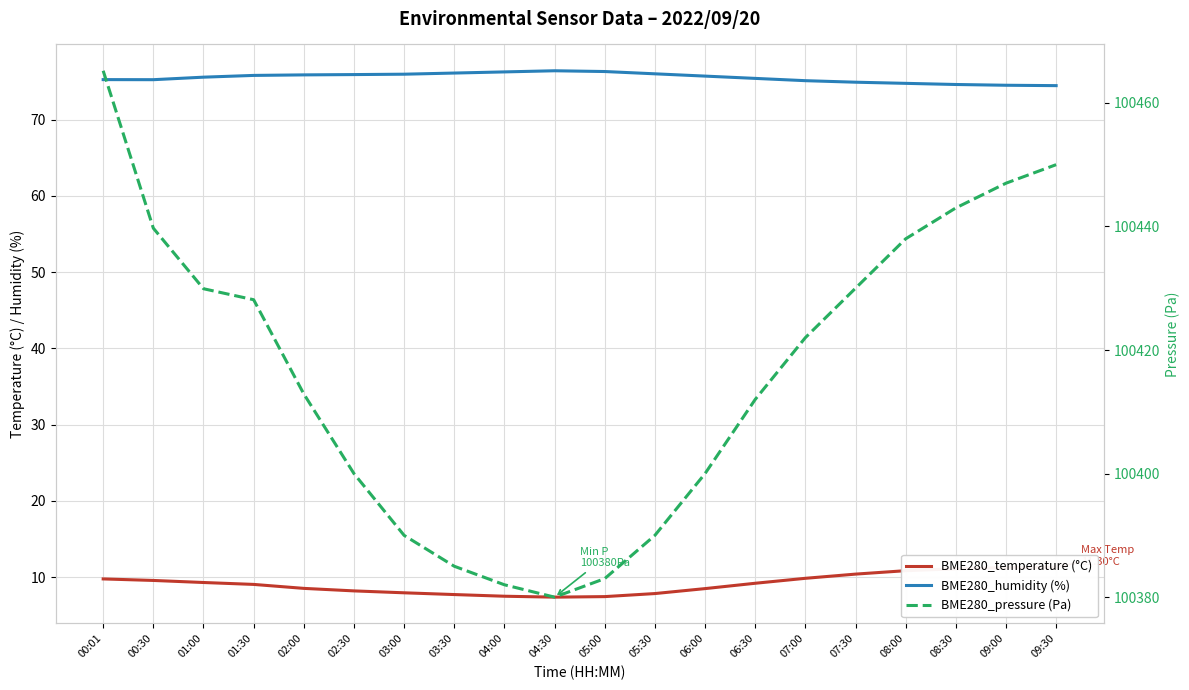

True or false: BME280_pressure (Pa) has a value of 100430.0 at 07:30.

True